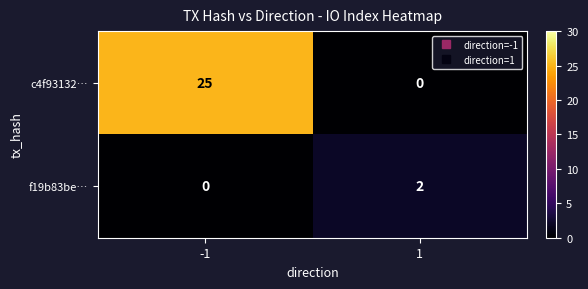

Which series has the largest range (max minus min)?

c4f93132…